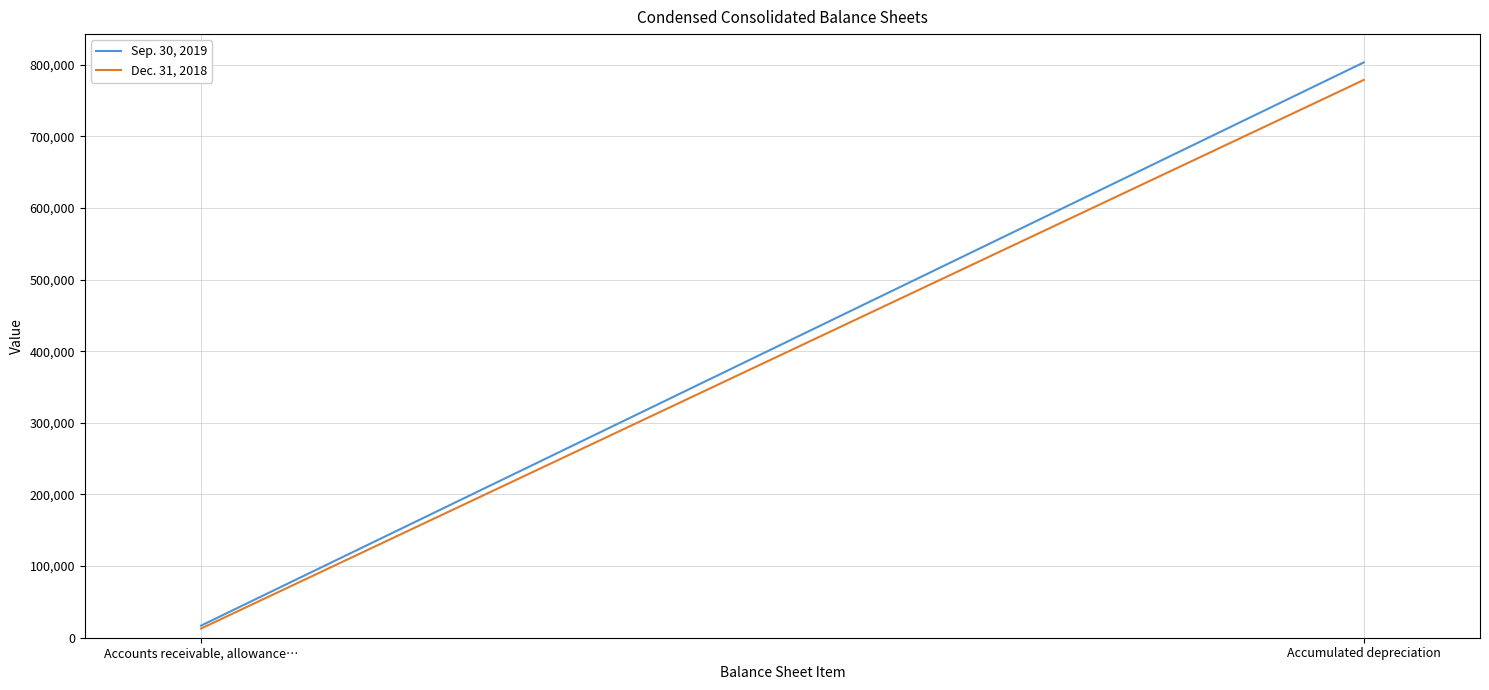

How many series are shown in this chart?

2